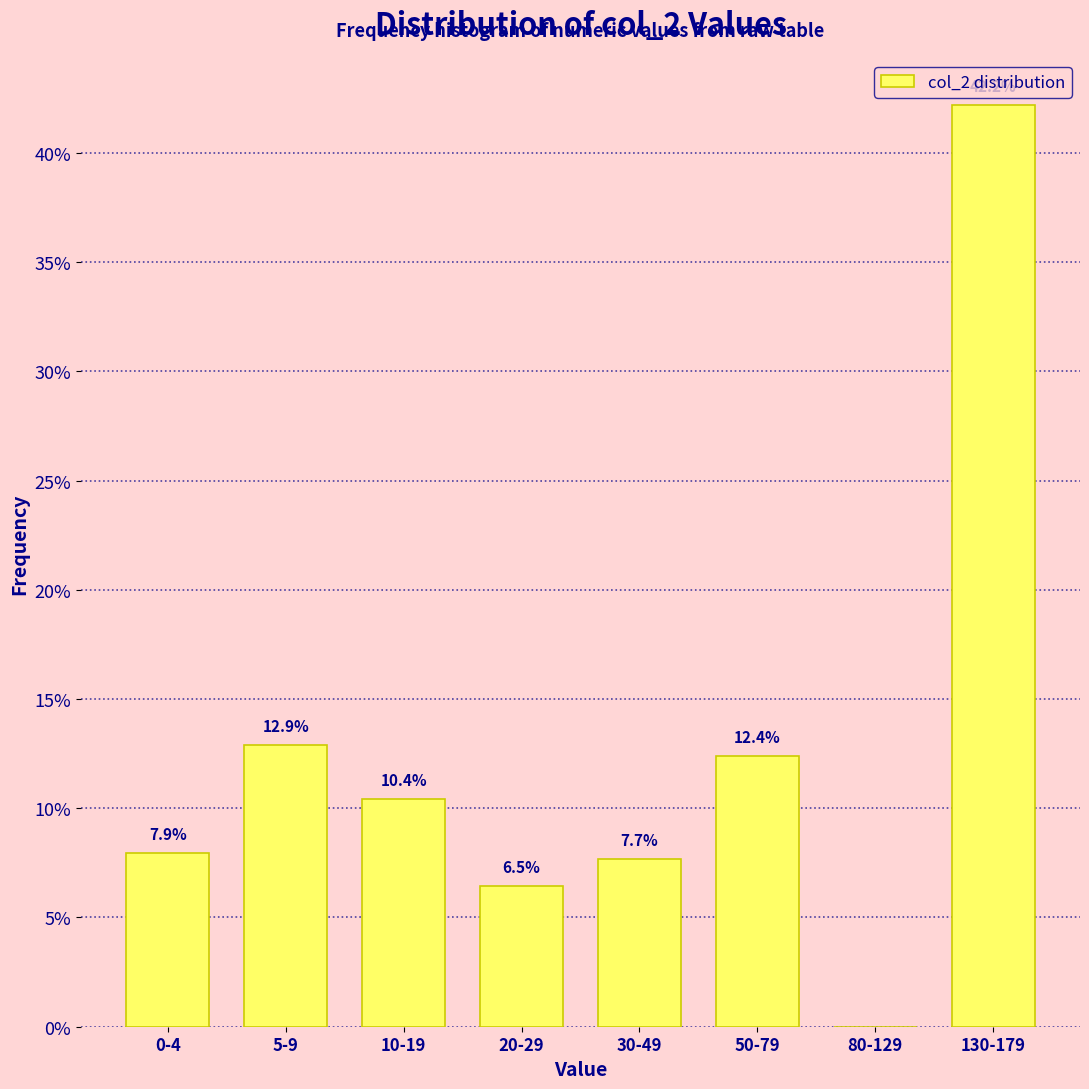

Reading left to right, list all the values displayed in this chart.

0-4=7.9	5-9=12.9	10-19=10.4	20-29=6.5	30-49=7.7	50-79=12.4	80-129=0.0	130-179=42.2